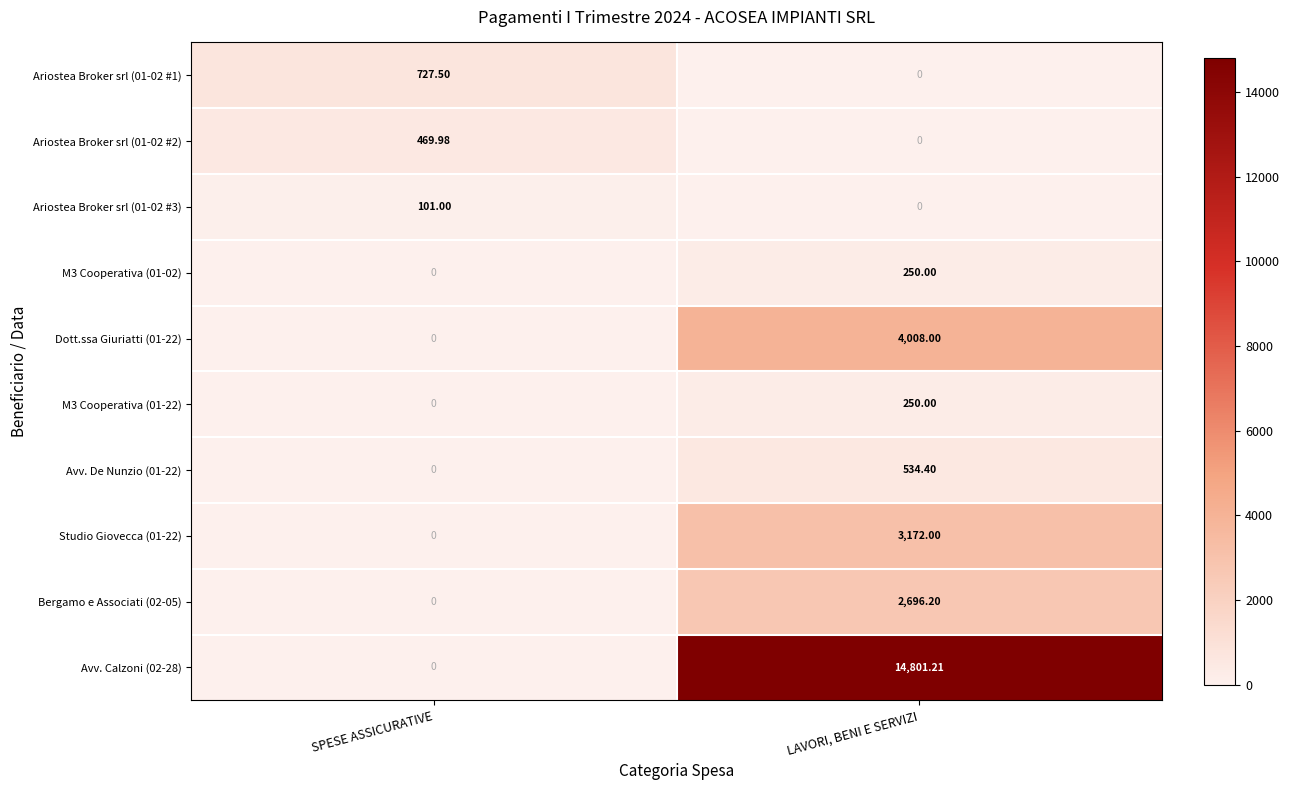

What is the total value across all series at LAVORI, BENI E SERVIZI?

25711.8